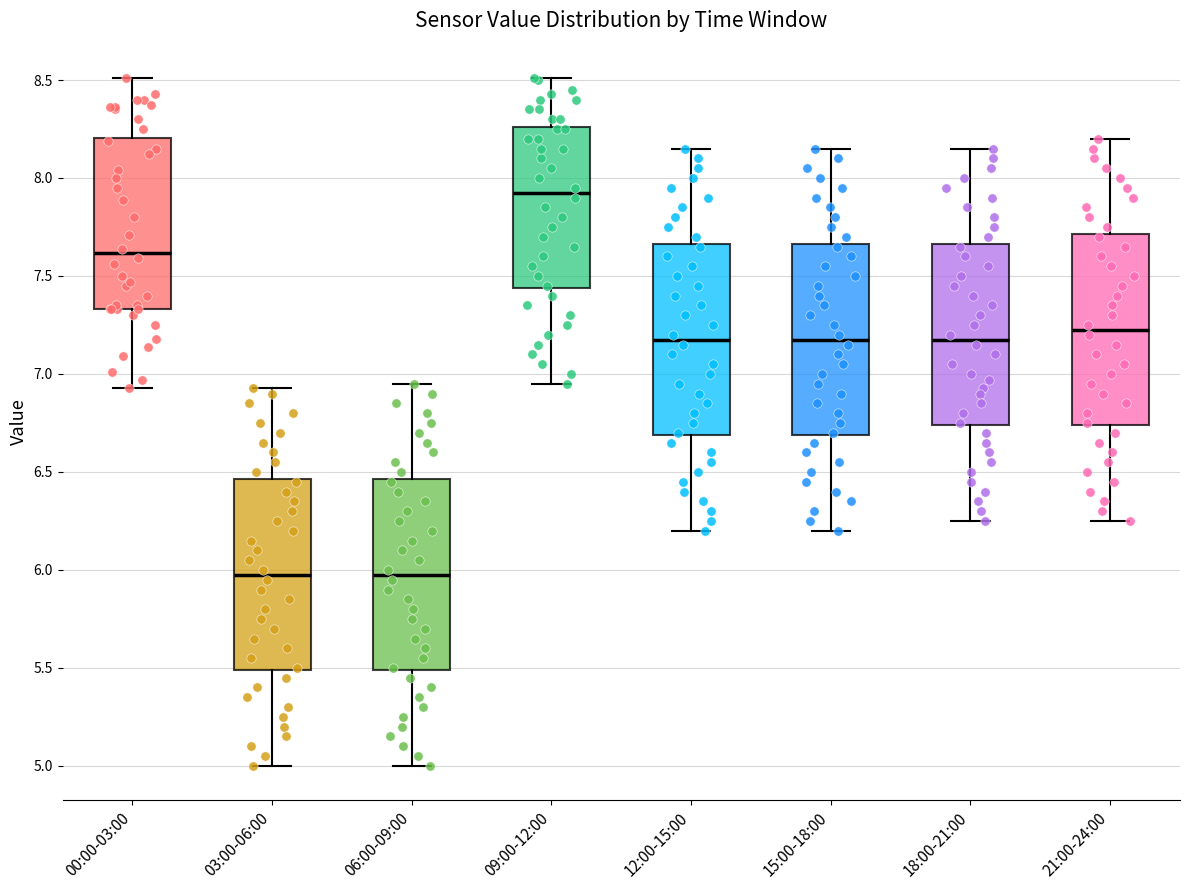

Reading left to right, read every box against the y-axis: the position of its median line, the range the box covers, and the ends of its whiskers. The values are not printed on the chart, so give them approximately, as read against the axis.

00:00-03:00: median 7.60, box 7.35 to 8.20, whiskers 6.95 to 8.50
03:00-06:00: median 6.00, box 5.50 to 6.45, whiskers 5.00 to 6.95
06:00-09:00: median 6.00, box 5.50 to 6.45, whiskers 5.00 to 6.95
09:00-12:00: median 7.95, box 7.45 to 8.25, whiskers 6.95 to 8.50
12:00-15:00: median 7.20, box 6.70 to 7.65, whiskers 6.20 to 8.15
15:00-18:00: median 7.20, box 6.70 to 7.65, whiskers 6.20 to 8.15
18:00-21:00: median 7.20, box 6.75 to 7.65, whiskers 6.25 to 8.15
21:00-24:00: median 7.25, box 6.75 to 7.70, whiskers 6.25 to 8.20